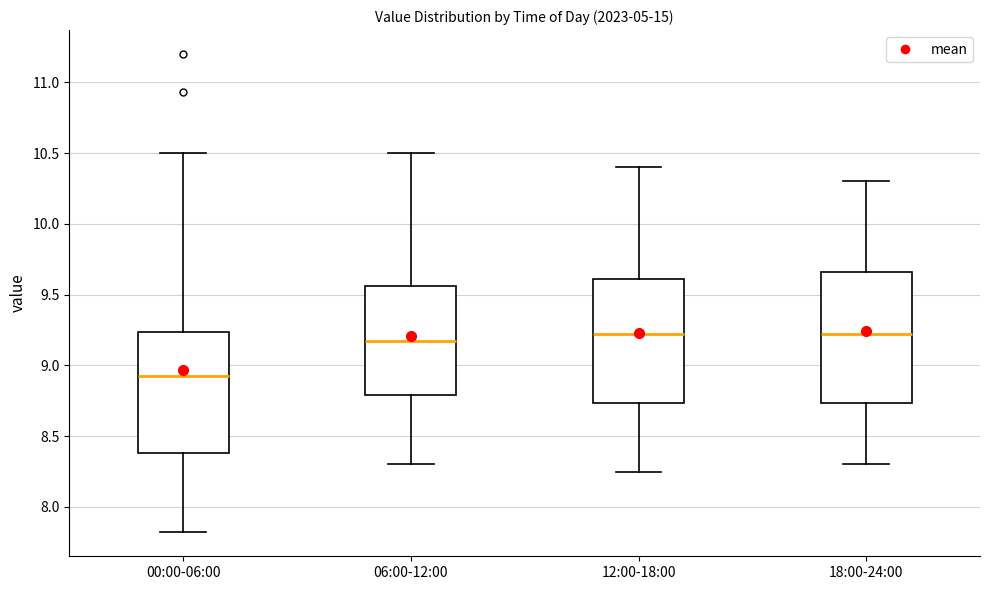

Where is the upper edge of the box for 00:00-06:00 on the y-axis? The values are not printed on the chart, so give them approximately, as read against the axis.

9.25